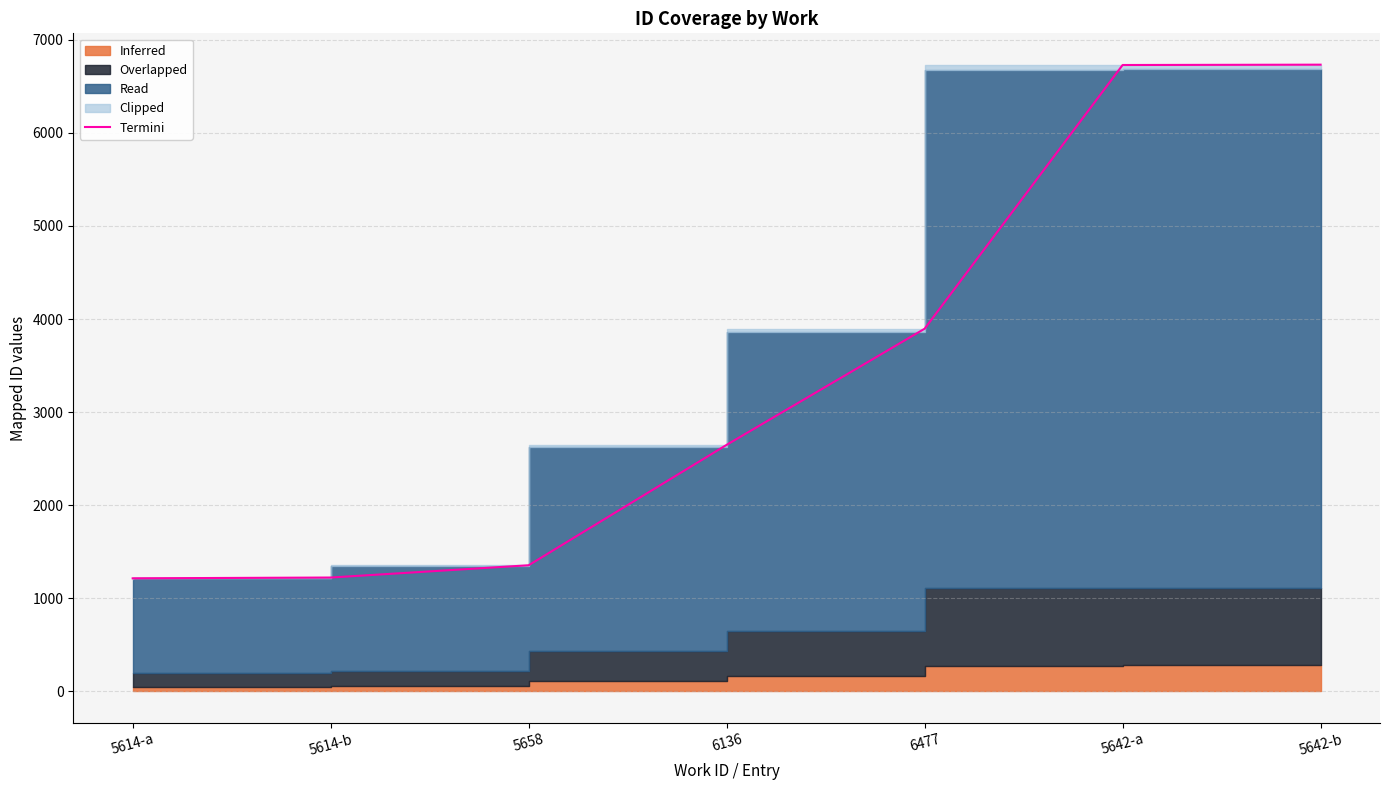

What is the value of the 7th point from the left?

6732.8